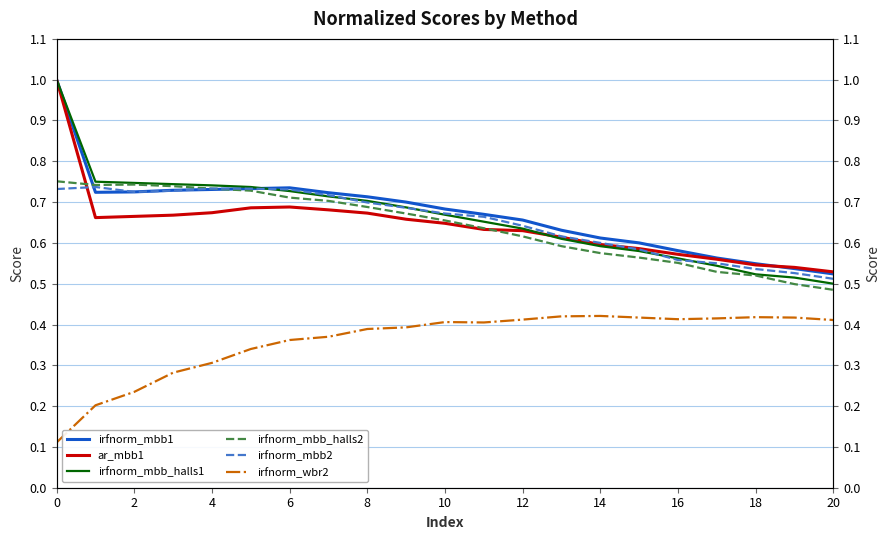

At which label is irfnorm_mbb2 closest to 0?

20